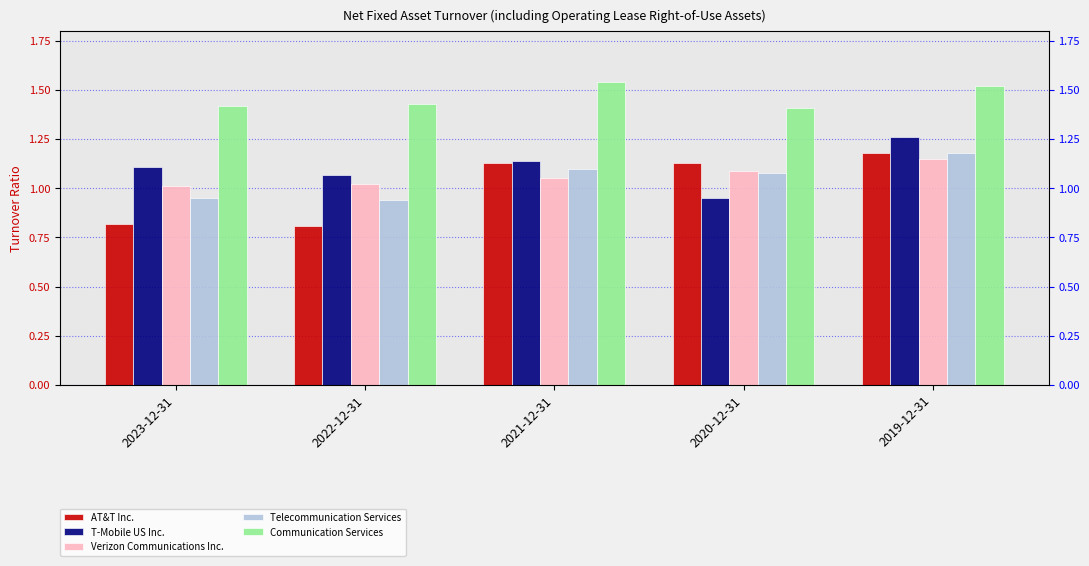

What are all the series names shown in the legend?

AT&T Inc., T-Mobile US Inc., Verizon Communications Inc., Telecommunication Services, Communication Services